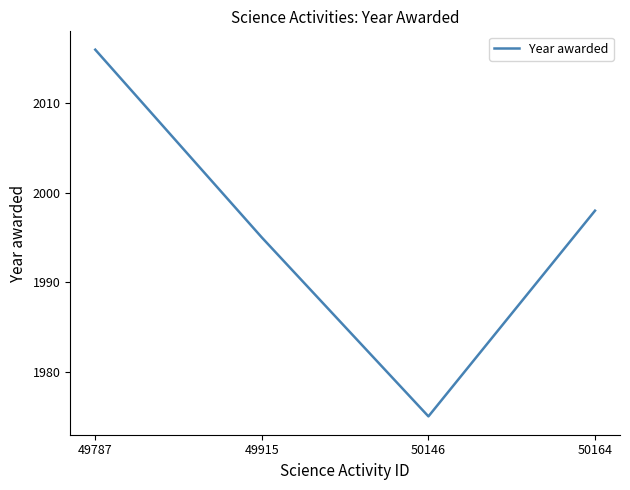

How many values are below 1998?

2